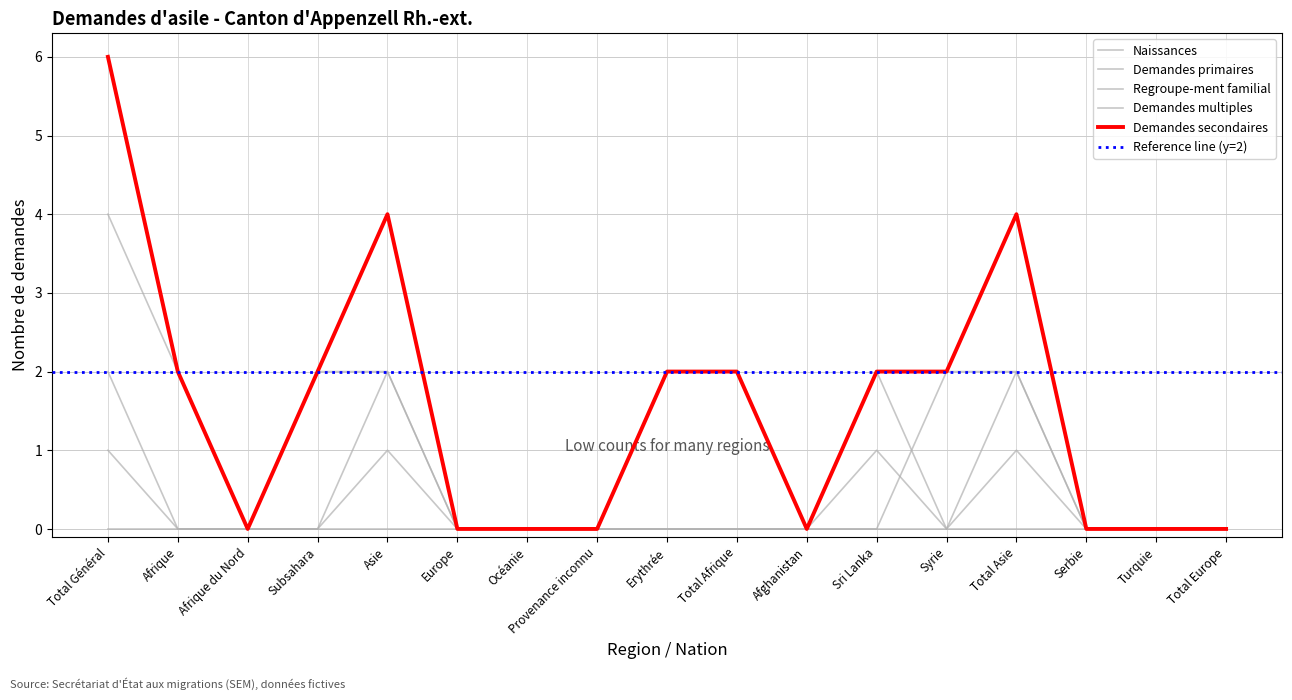

True or false: Naissances has a value of -2 at Serbie.

False